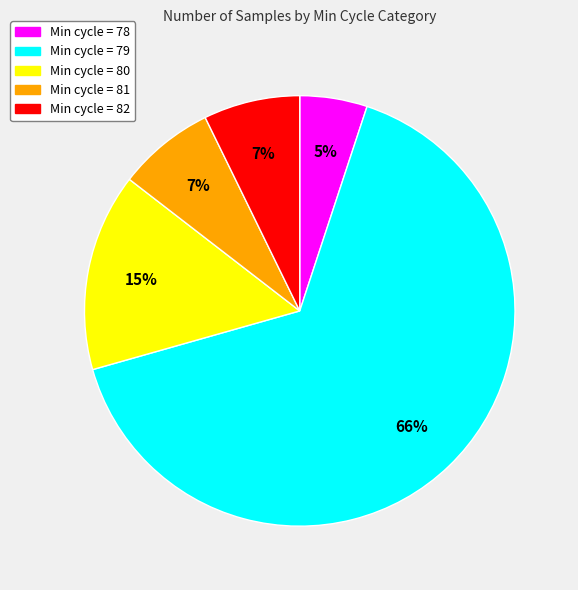

Is there any slice that represents more than half of the pie?

Yes